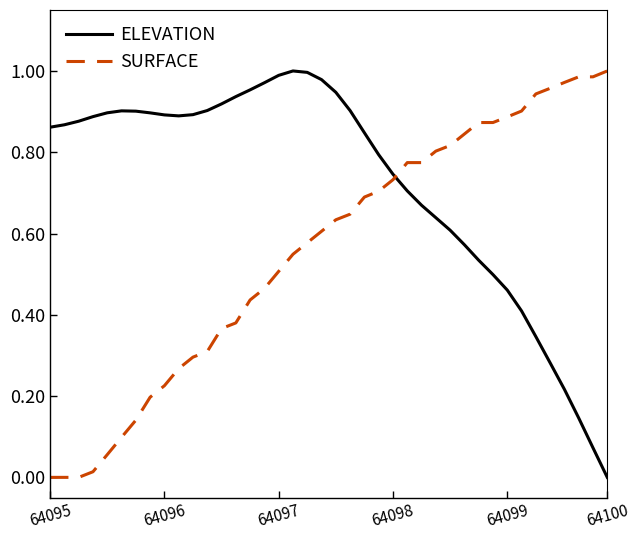

How many times do SURFACE and ELEVATION cross each other?

1